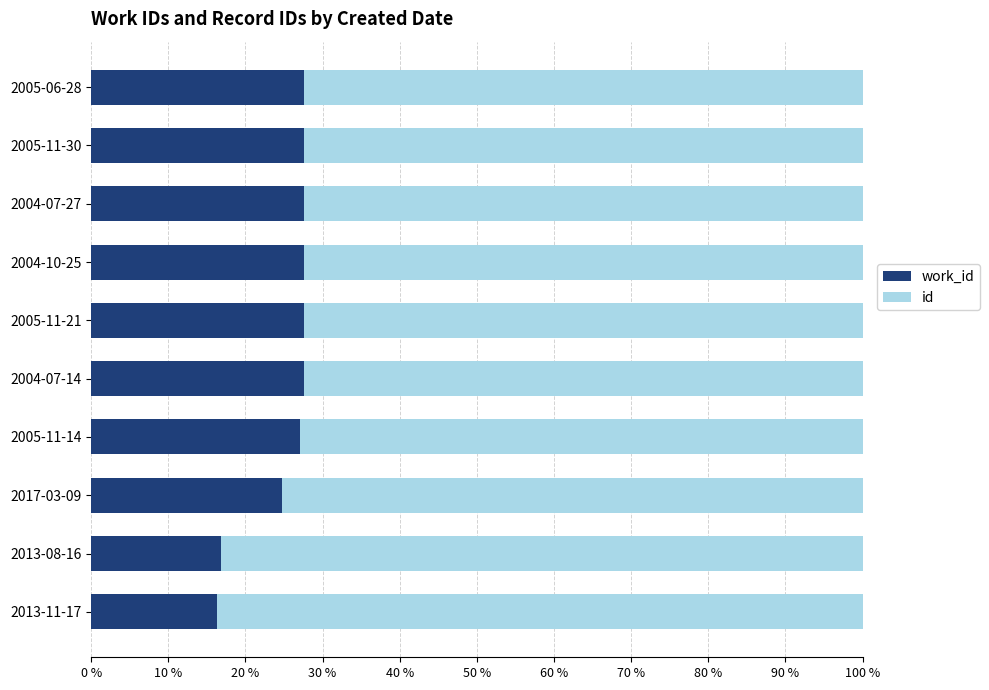

What is the total value across all series at 2005-06-28?

100.0